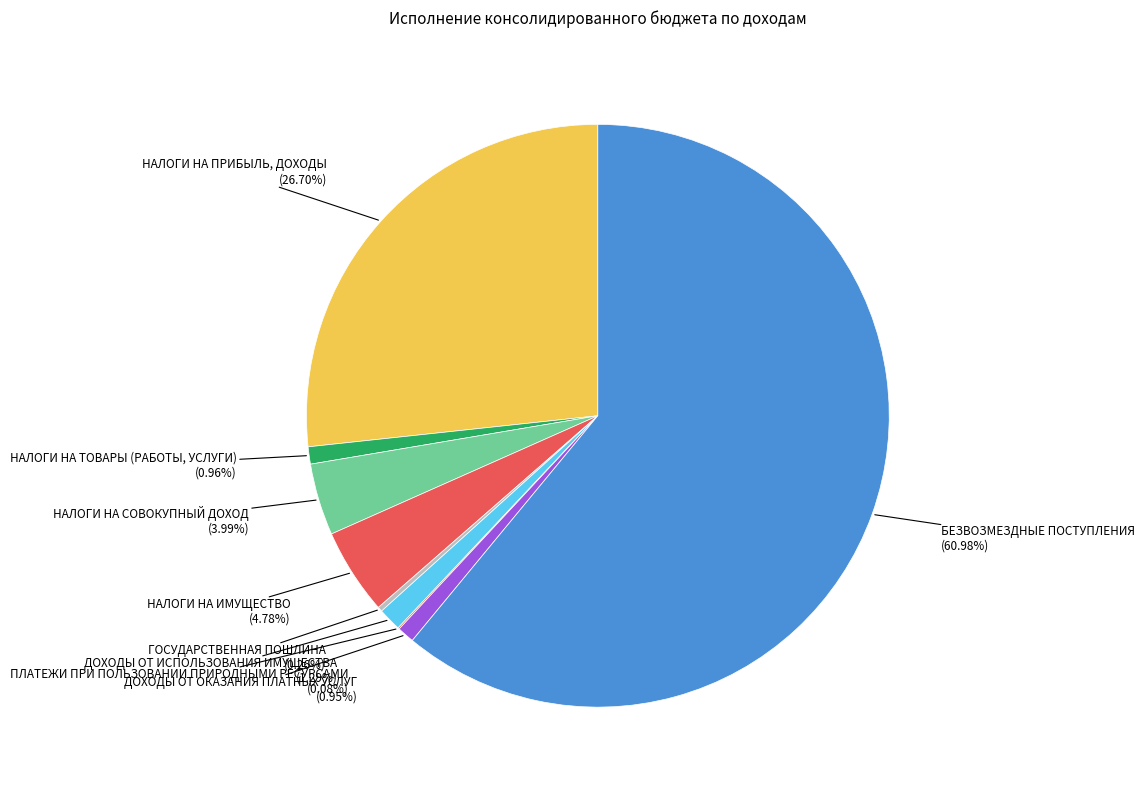

Is there any slice that represents more than half of the pie?

Yes